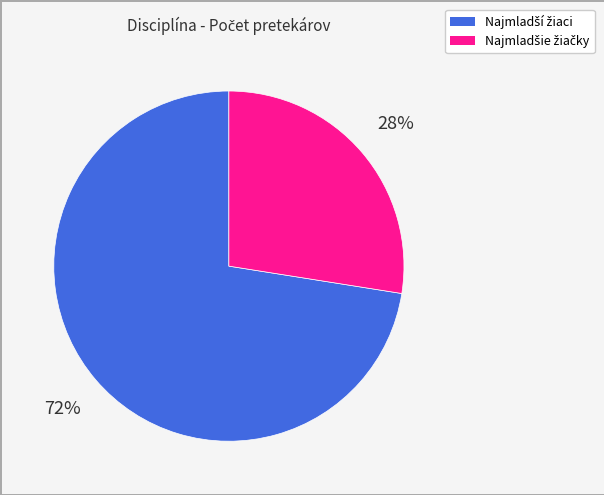

To the nearest percent, what is the average slice percentage?

50%